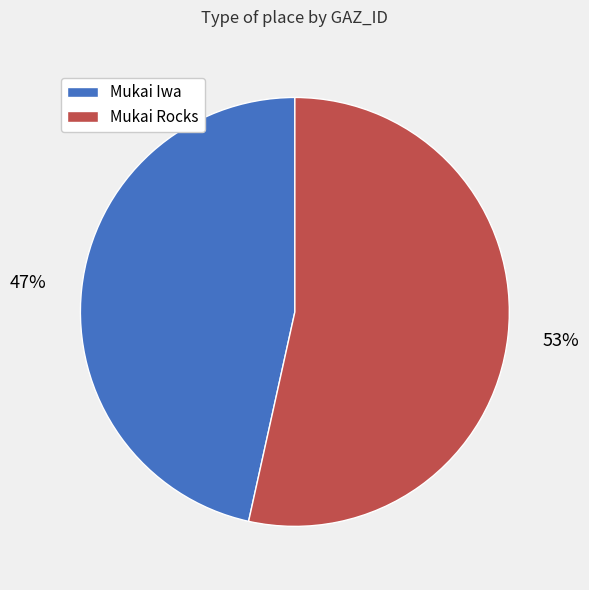

How many slices are in this pie chart?

2